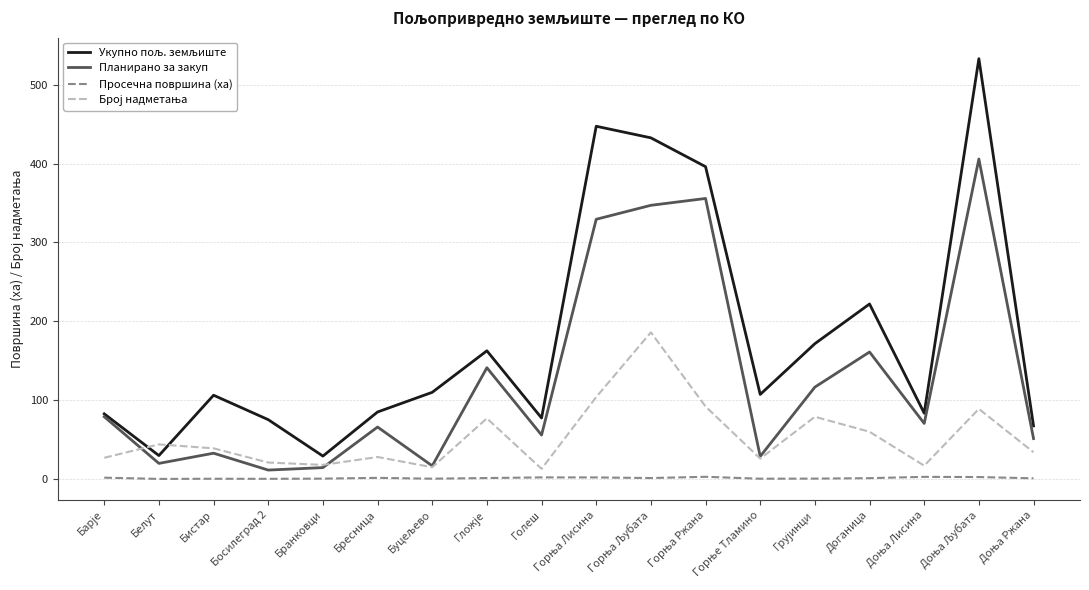

The Планирано за закуп series shows 22.9 at Бресница. True or false?

False